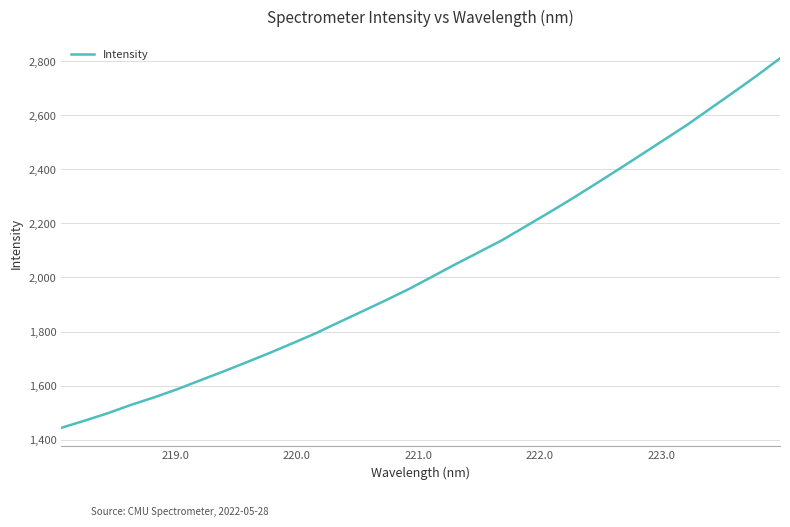

What is the difference between the maximum and minimum values?

1368.2